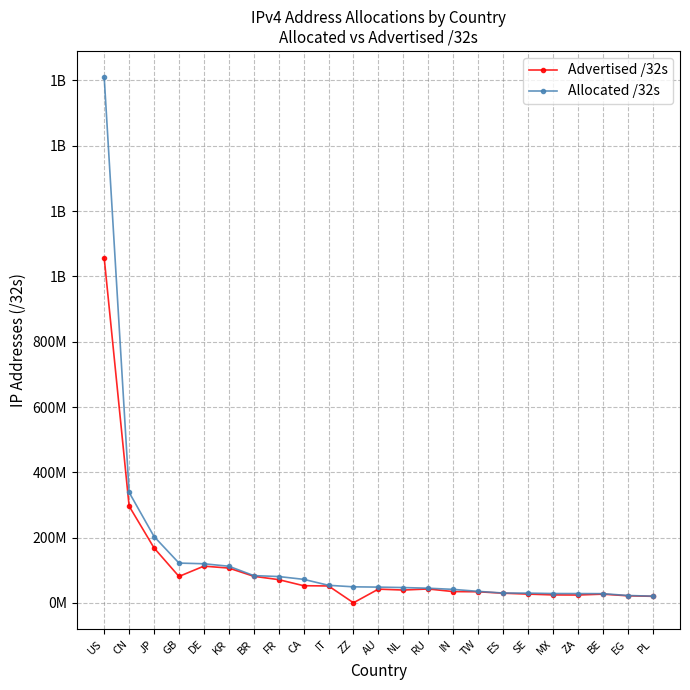

What is the total value across all series at IT?

106094912